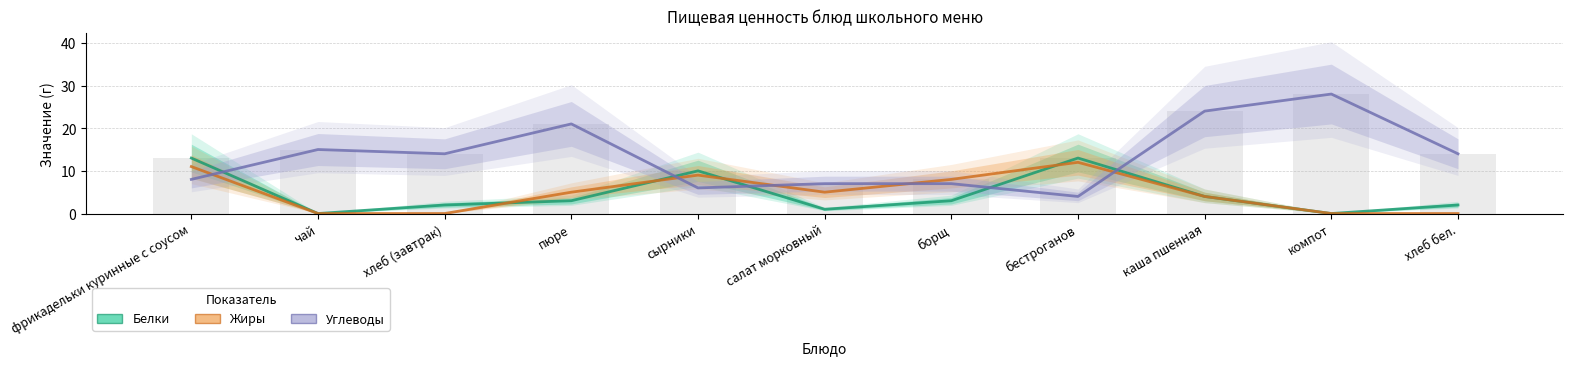

Rank the categories by Белки value from highest to lowest.

фрикадельки куринные с соусом, бестроганов, сырники, каша пшенная, пюре, борщ, хлеб (завтрак), хлеб бел., салат морковный, чай, компот